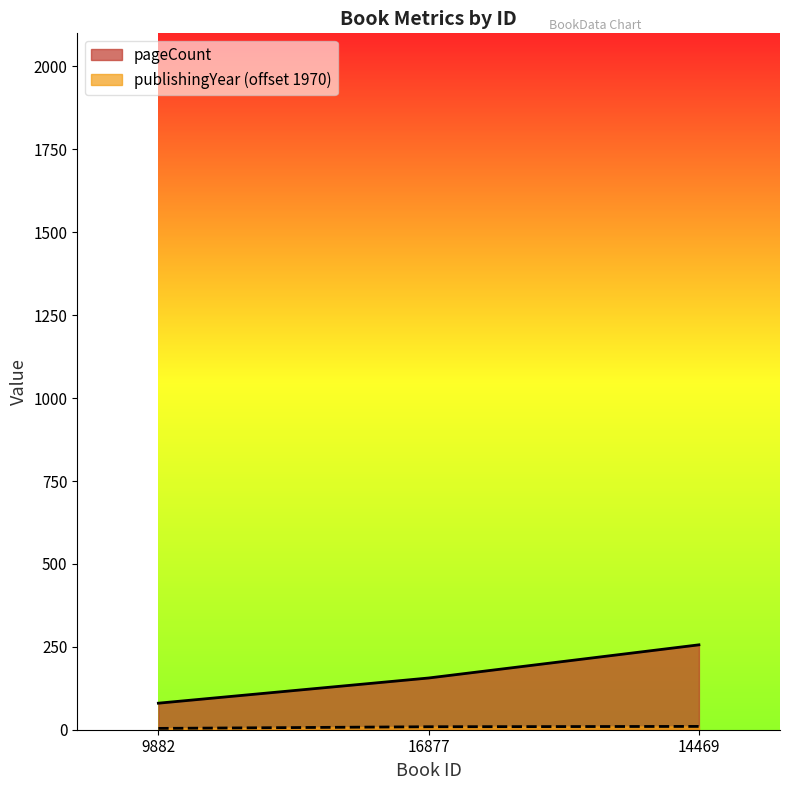

At how many categories does at least one series exceed 230?

1